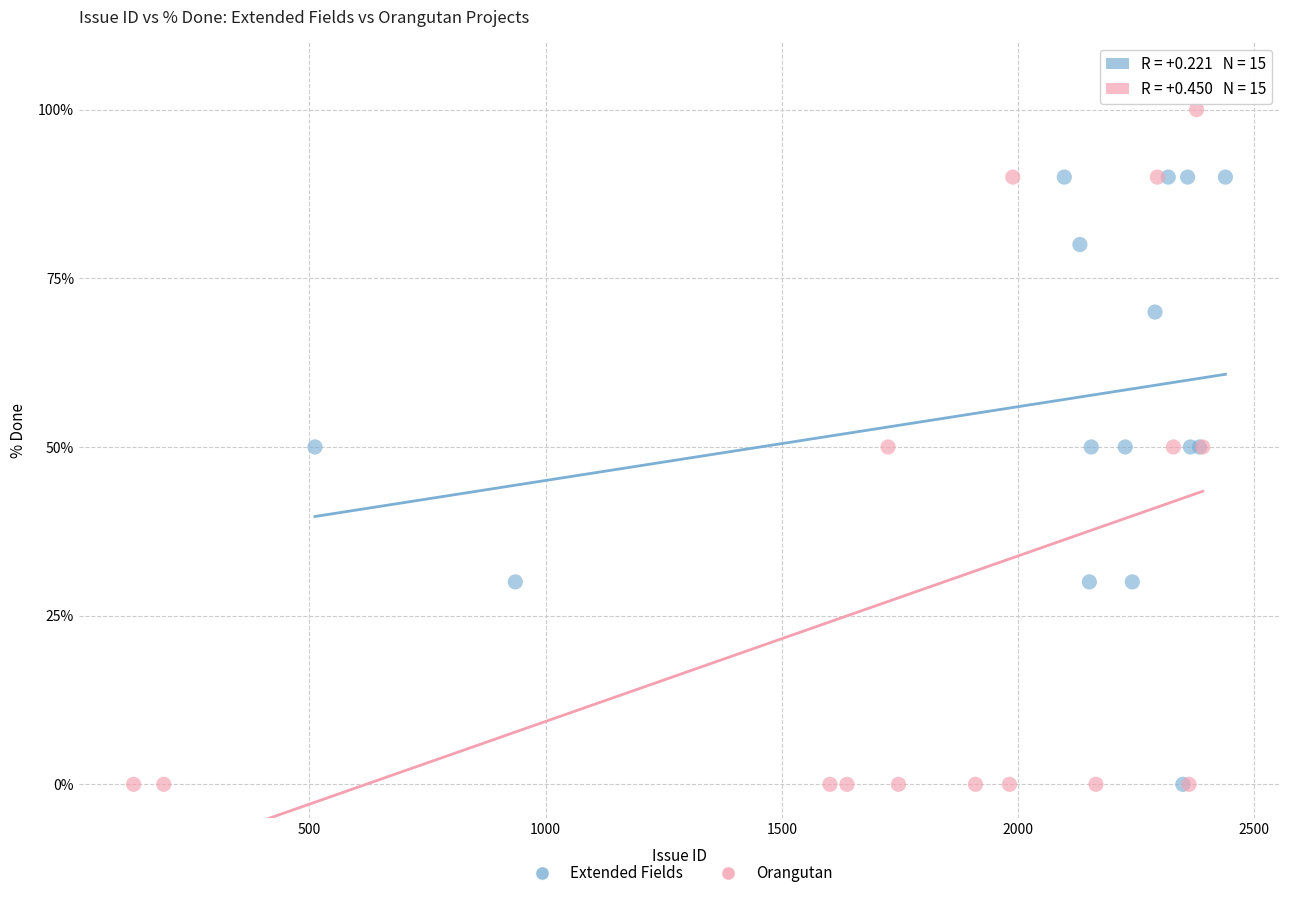

Which series has the widest spread of Y values?

Orangutan